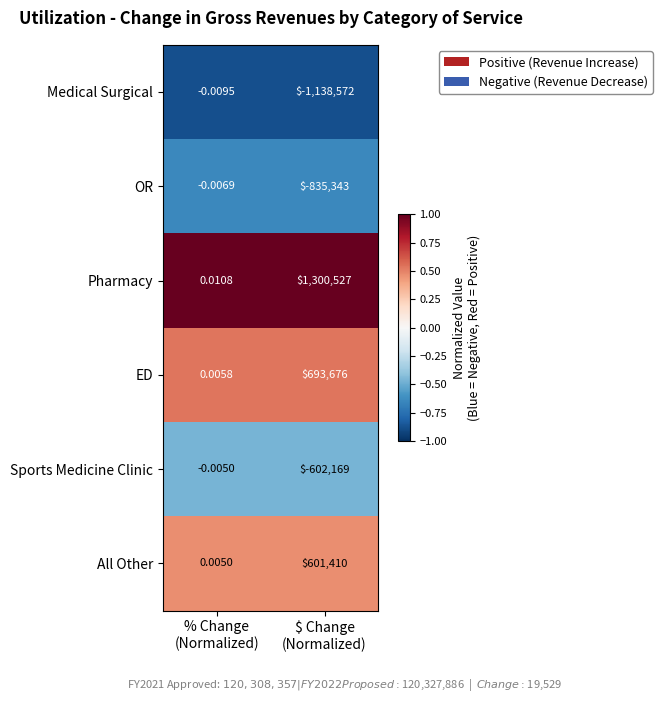

Rank the series by their maximum value, from highest to lowest.

Pharmacy, ED, All Other, Sports Medicine Clinic, OR, Medical Surgical